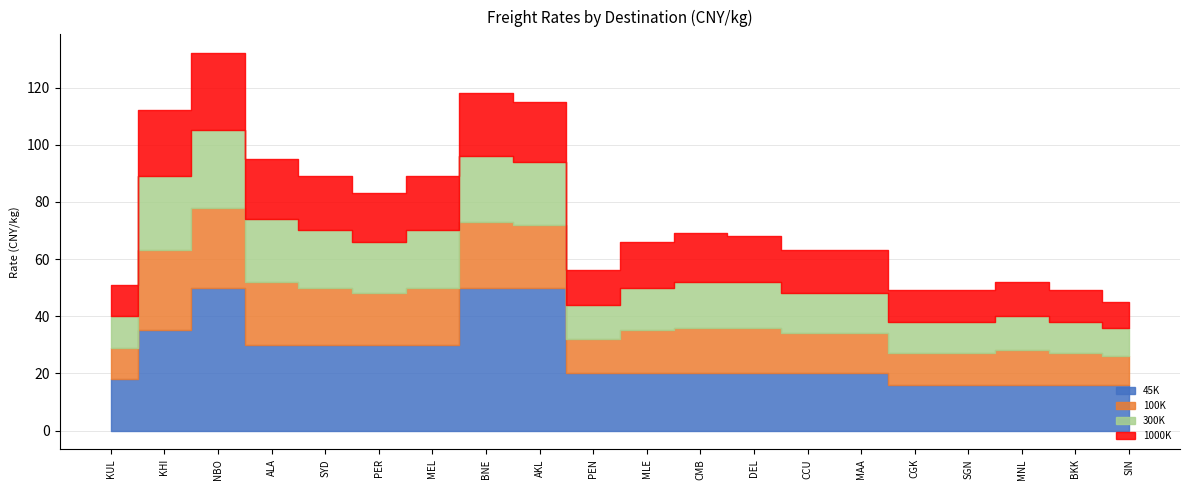

What is the value of the 1000K point at the 14th from the left?

15